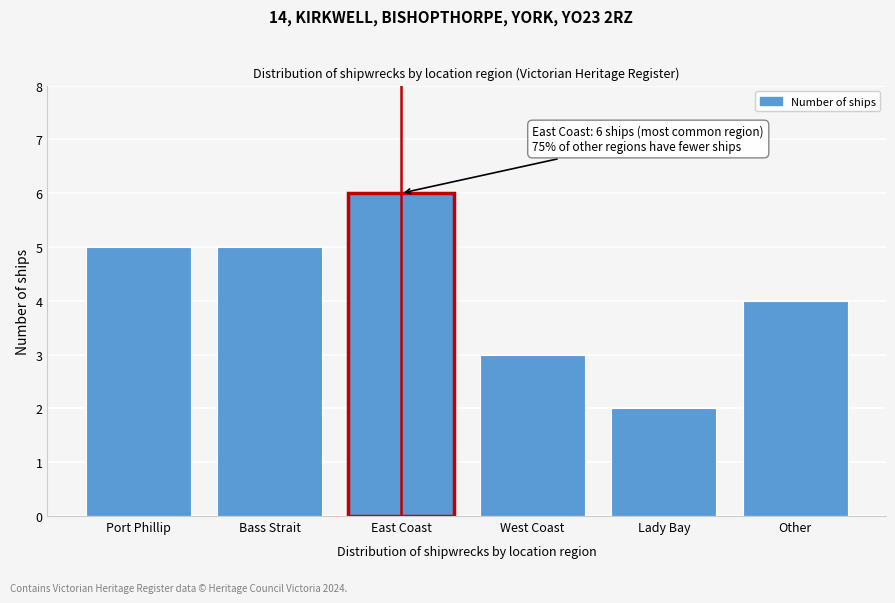

Reading right to left, transcribe all the data shown in this chart.

4	2	3	6	5	5